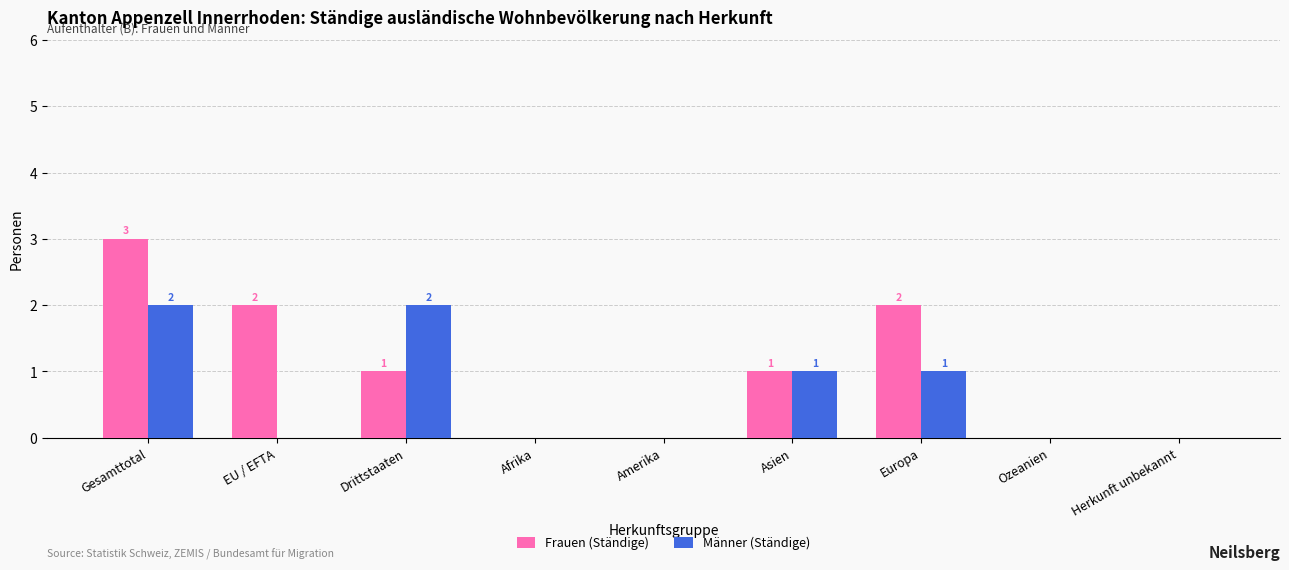

Reading right to left, extract all data points from this chart.

Frauen (Ständige): 0	0	2	1	0	0	1	2	3
Männer (Ständige): 0	0	1	1	0	0	2	0	2